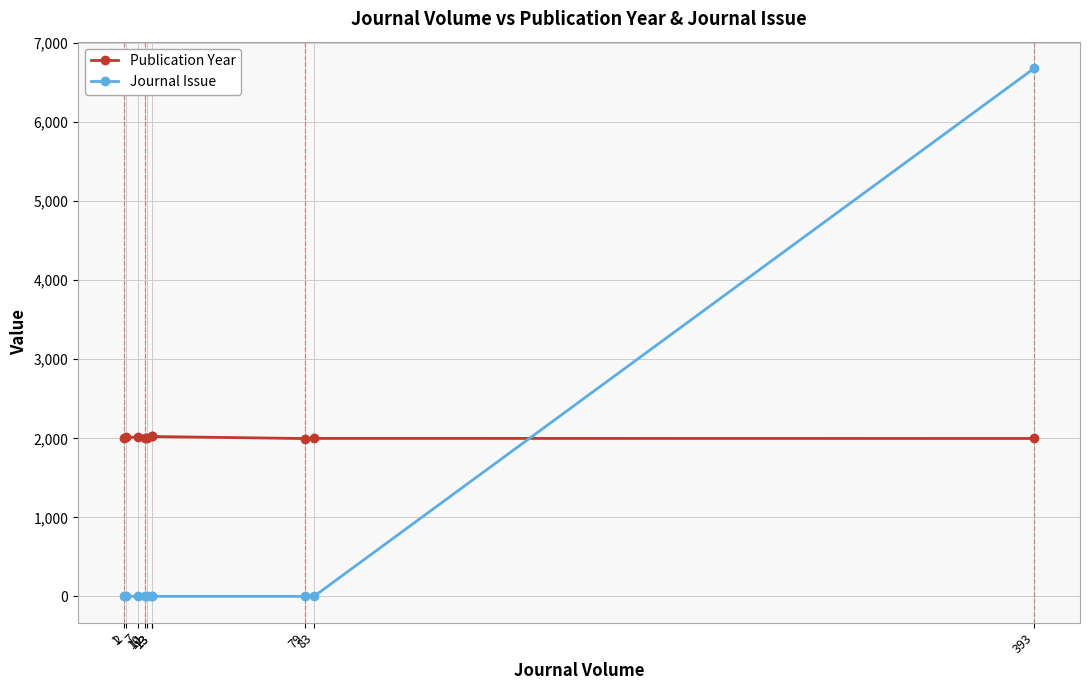

What is the spread (max minus min) of values at 11?

2009